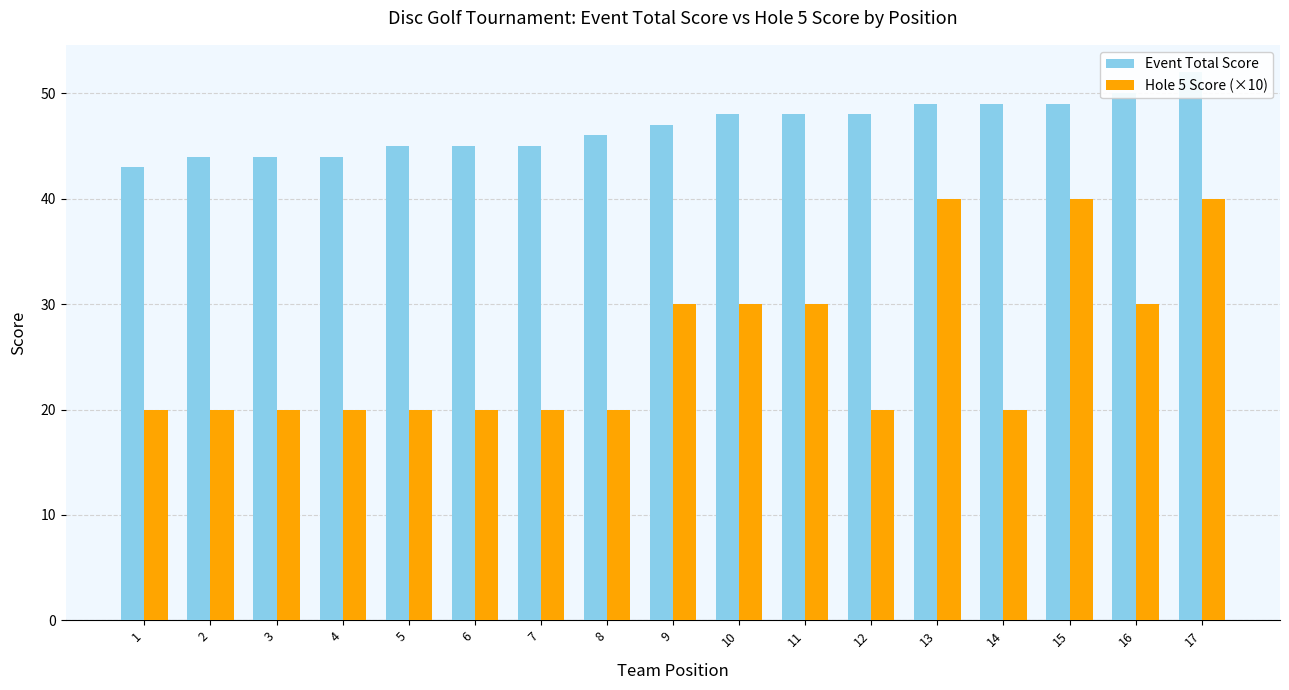

Reading left to right, transcribe all the data shown in this chart.

Event Total Score: 43	44	44	44	45	45	45	46	47	48	48	48	49	49	49	50	52
Hole 5 Score (×10): 20	20	20	20	20	20	20	20	30	30	30	20	40	20	40	30	40